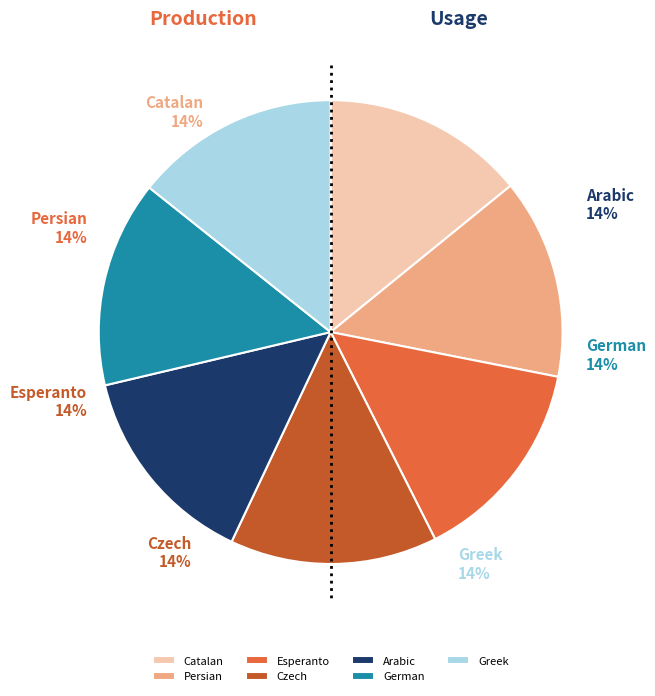

To the nearest percent, what percentage of the pie is Czech?

14%